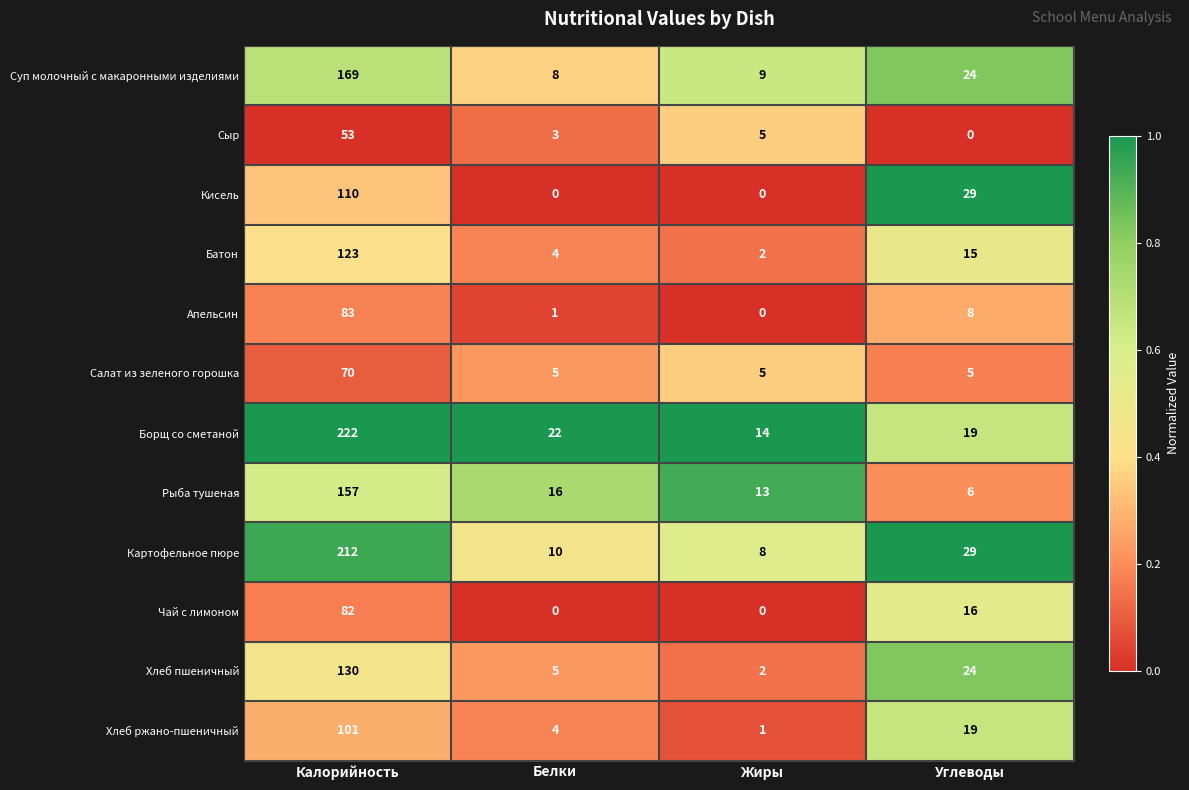

Rank the series by their maximum value, from lowest to highest.

Сыр, Салат из зеленого горошка, Чай с лимоном, Апельсин, Хлеб ржано-пшеничный, Кисель, Батон, Хлеб пшеничный, Рыба тушеная, Суп молочный с макаронными изделиями, Картофельное пюре, Борщ со сметаной